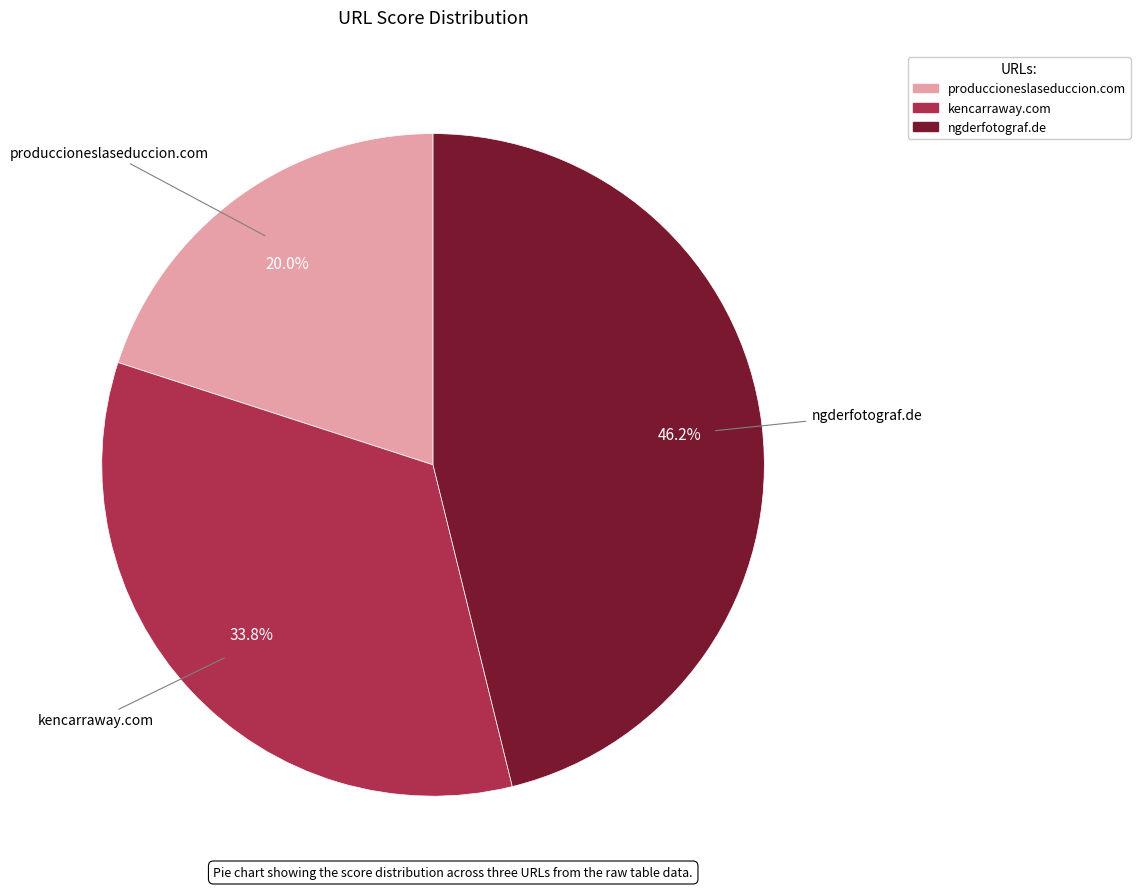

True or false: kencarraway.com accounts for 44% of the total.

False